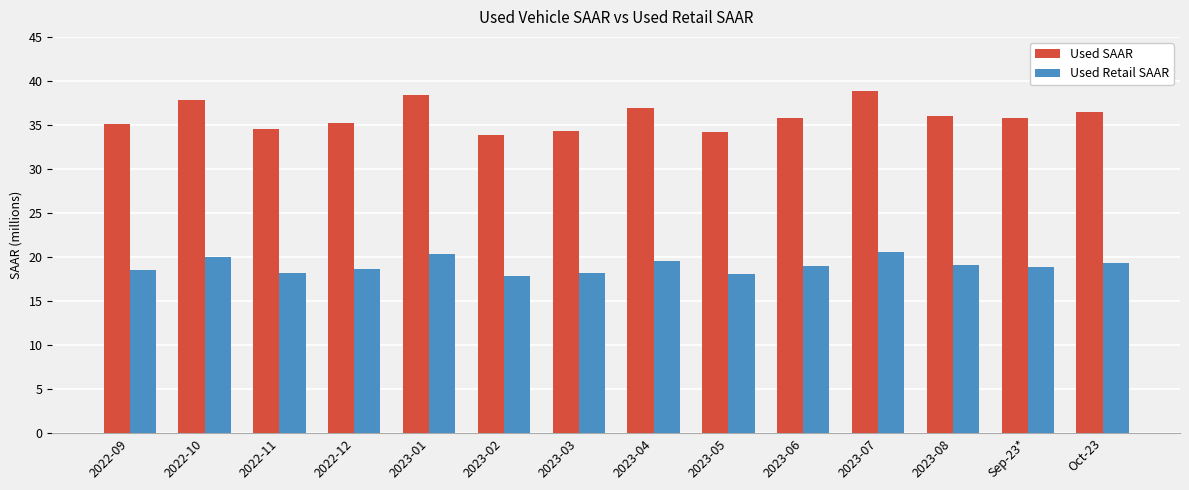

Is it true that Used SAAR equals 22.0 at 2022-10?

False